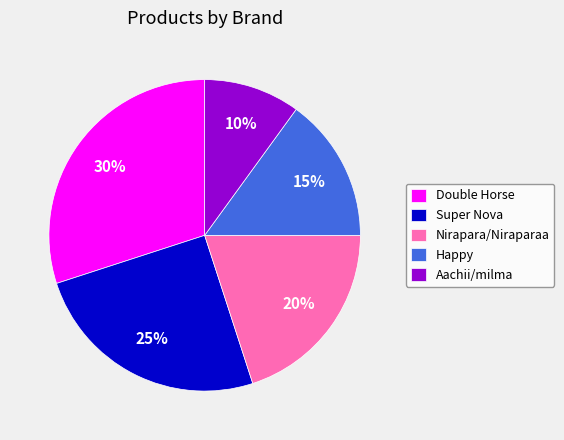

To the nearest percent, what is the difference between the Aachii/milma and Super Nova slice percentages?

15%